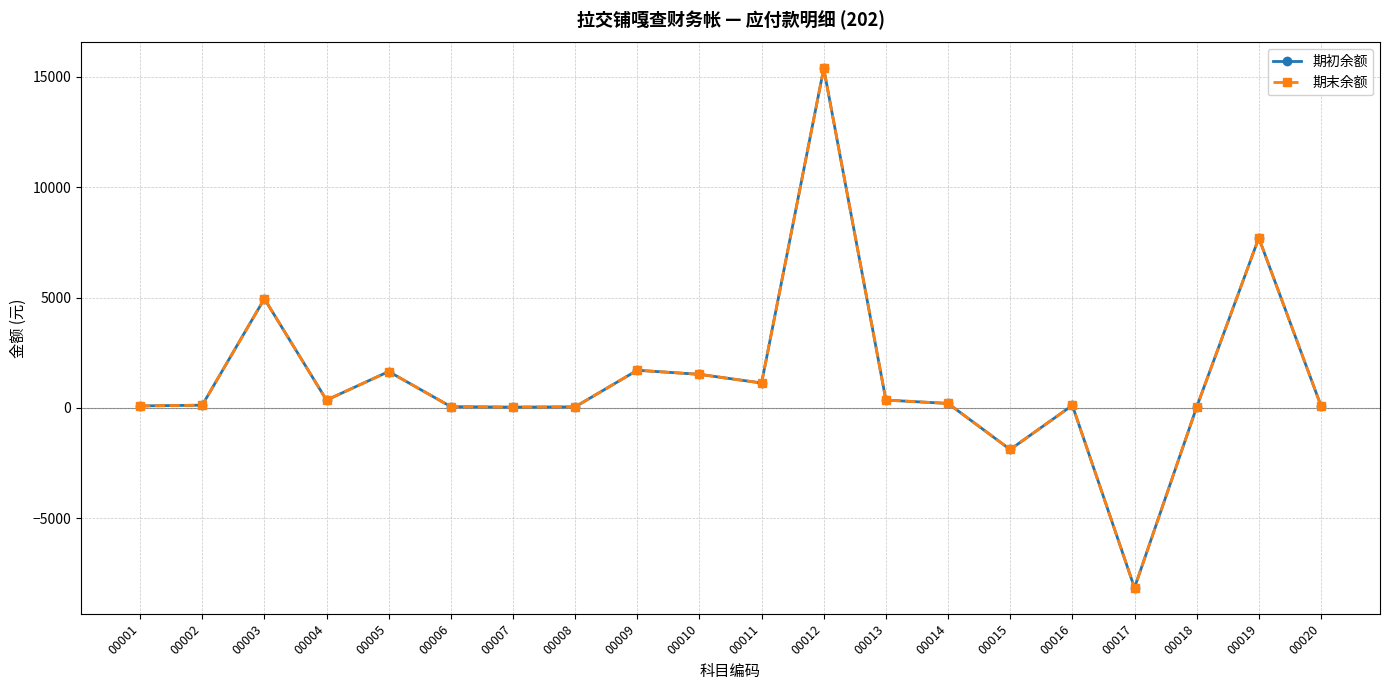

At how many categories does at least one series exceed 13546?

1